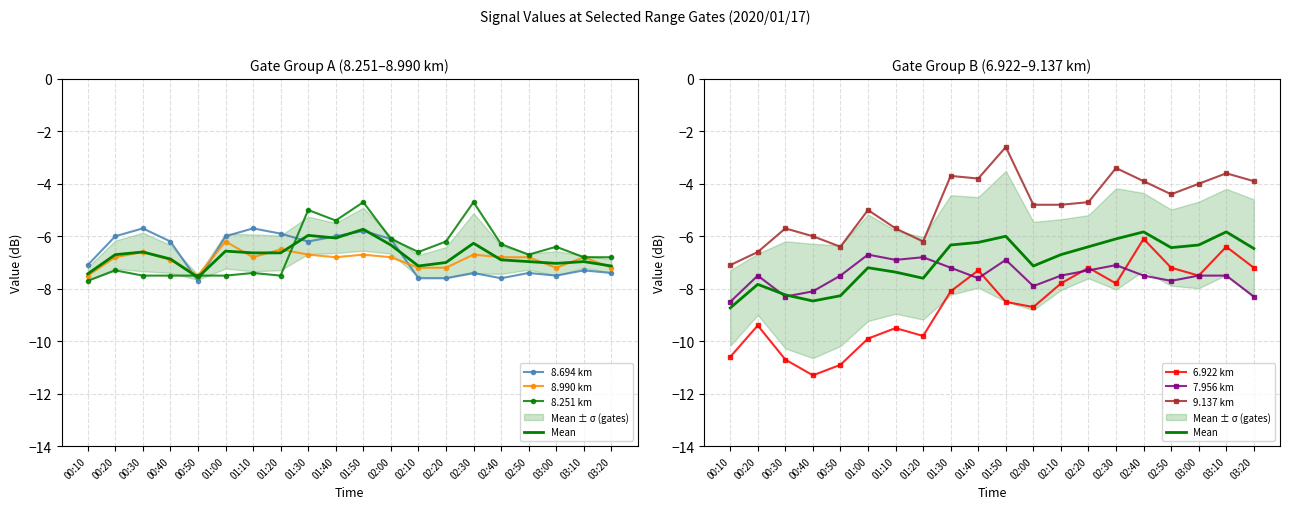

What position from the right is 02:30?

6